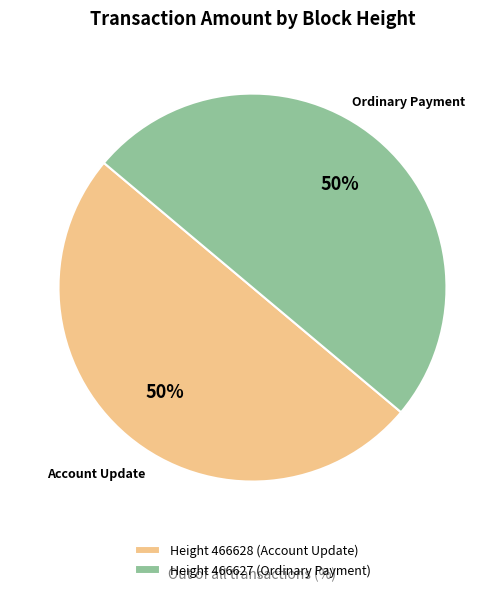

To the nearest percent, what portion does Ordinary Payment represent?

50%